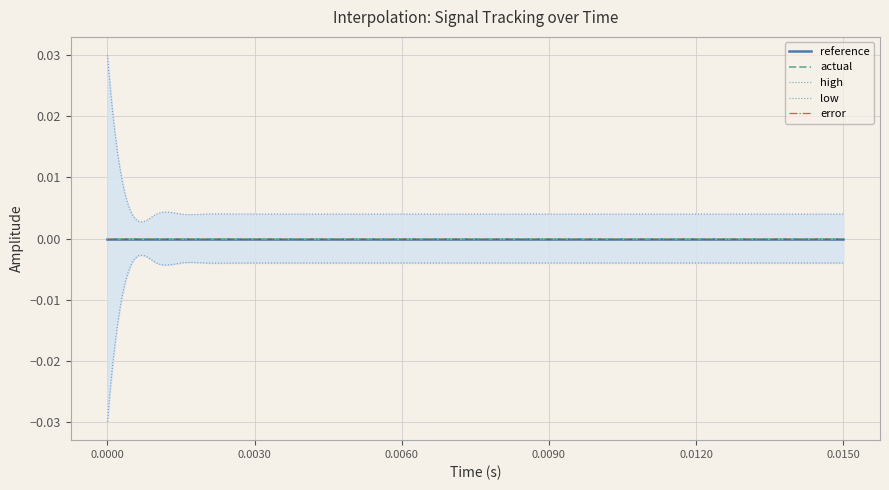

What are all the series names shown in the legend?

reference, actual, high, low, error